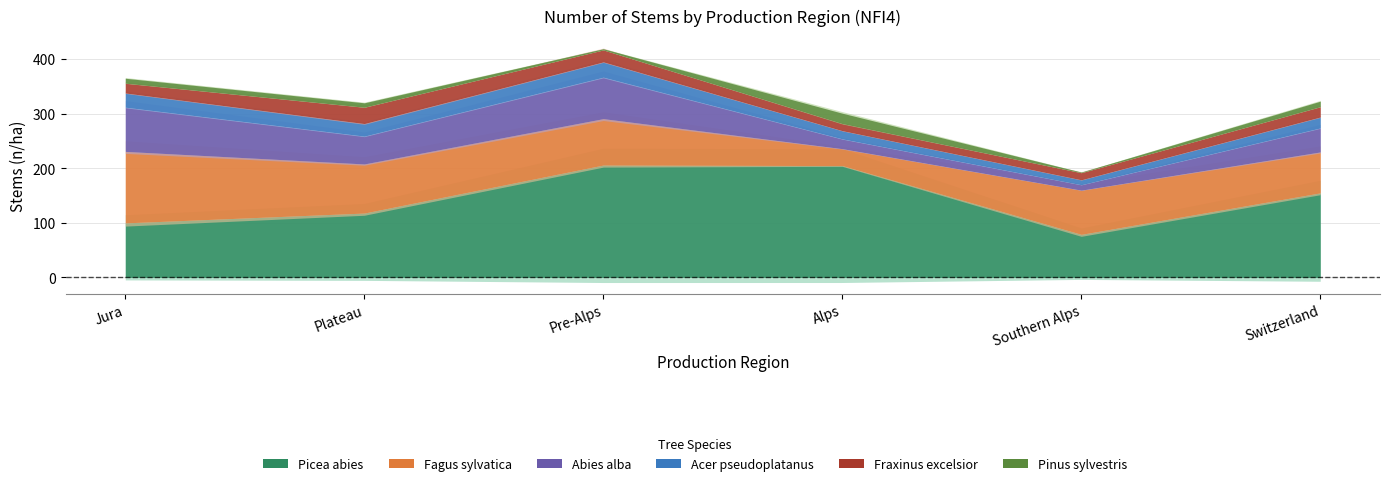

True or false: Fagus sylvatica and Picea abies intersect in this chart.

True